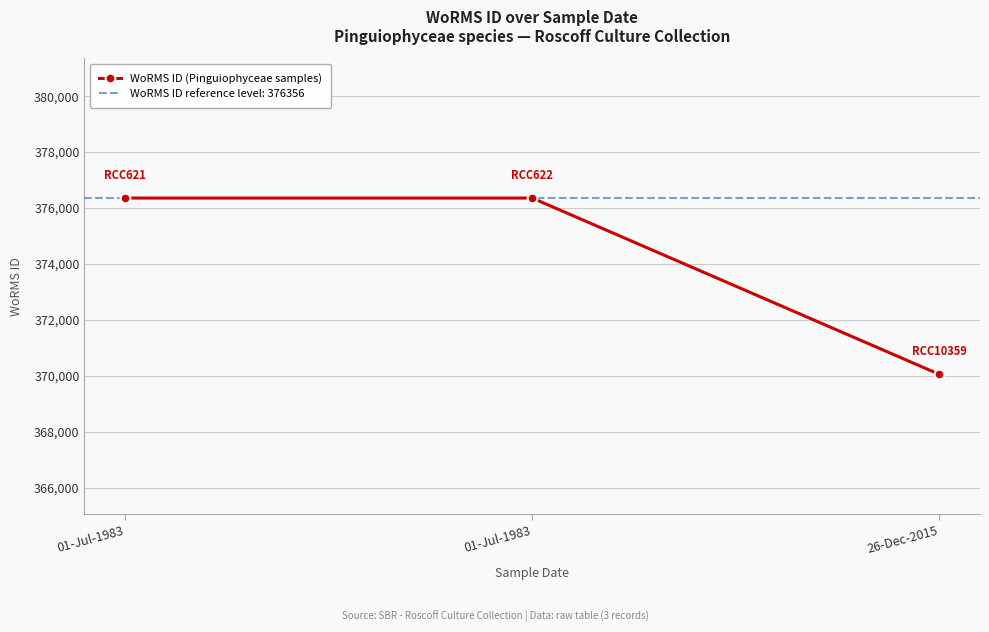

Count the values in the range 370050 to 376356.

3